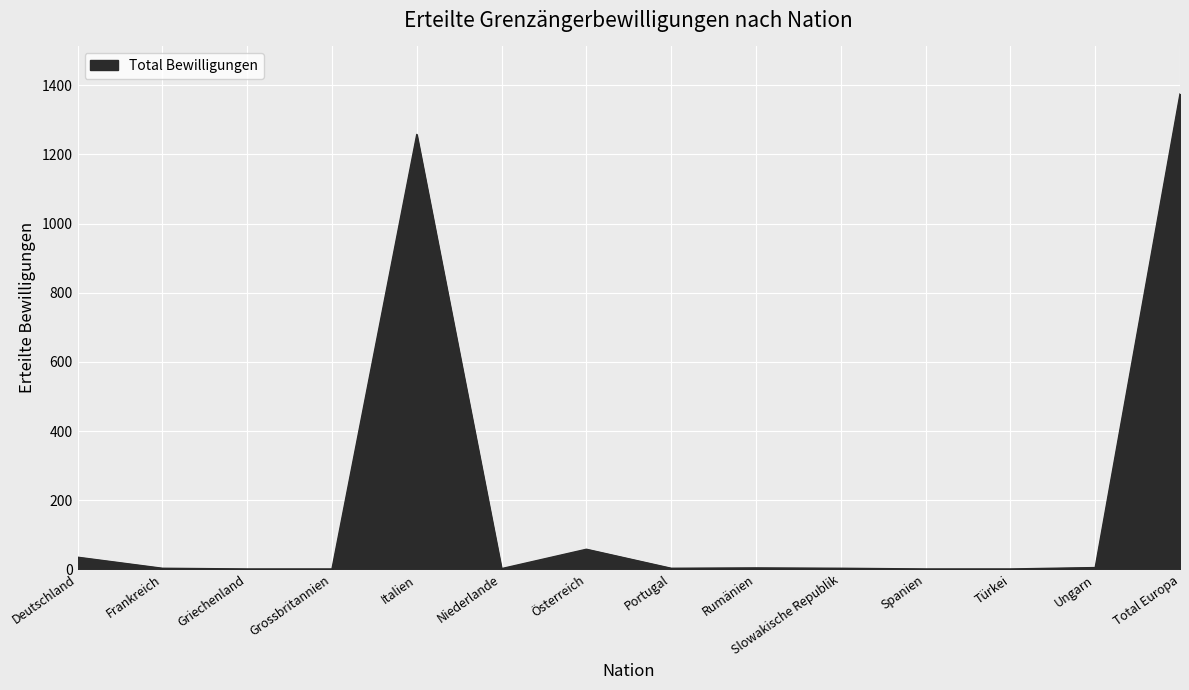

Which has a higher value, Frankreich or Italien?

Italien